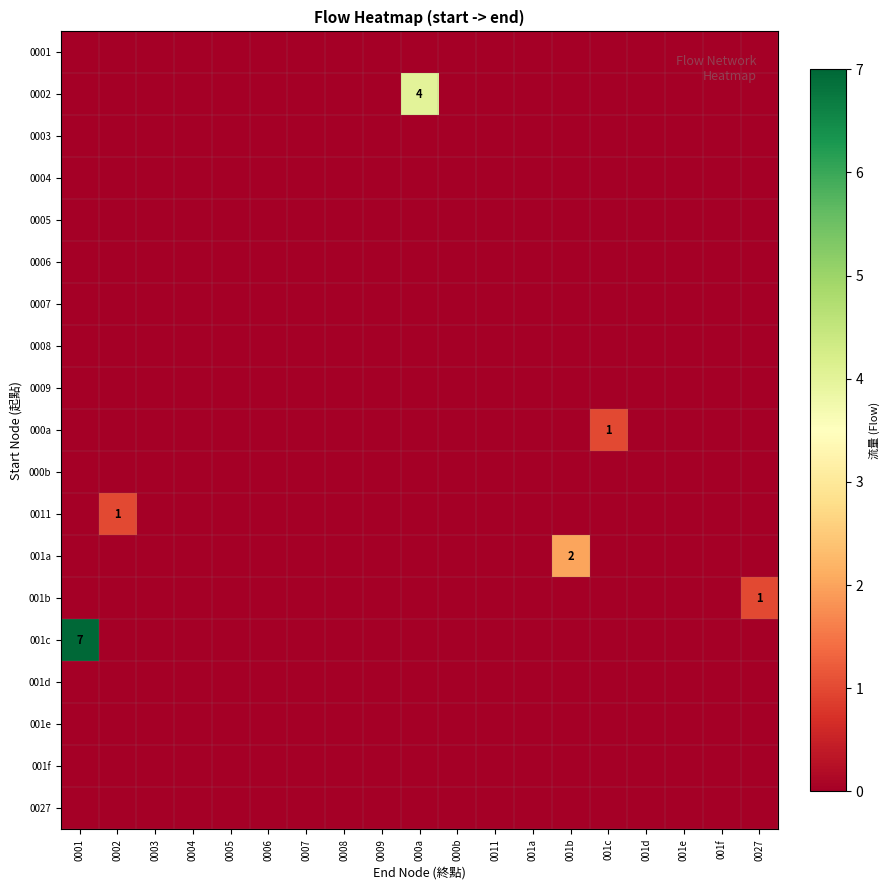

True or false: 000b has a value of 0 at 0001.

True